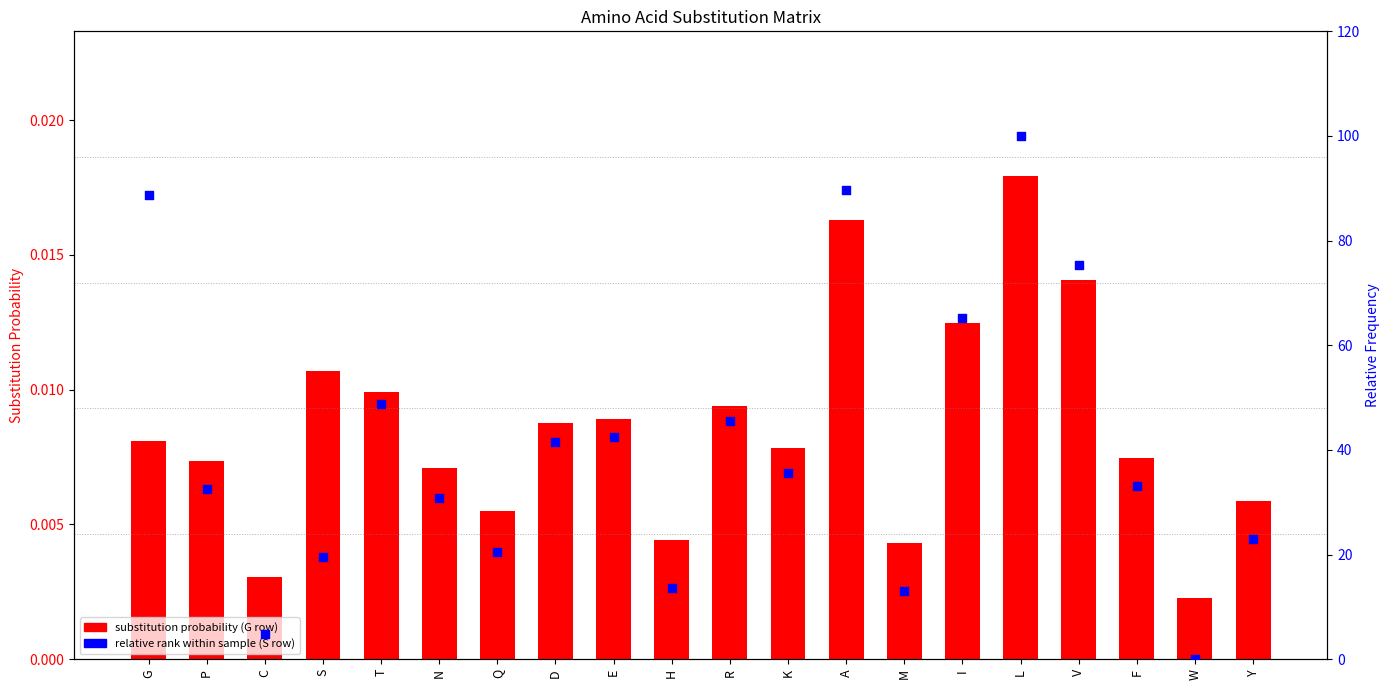

At how many categories does at least one series exceed 39?

9